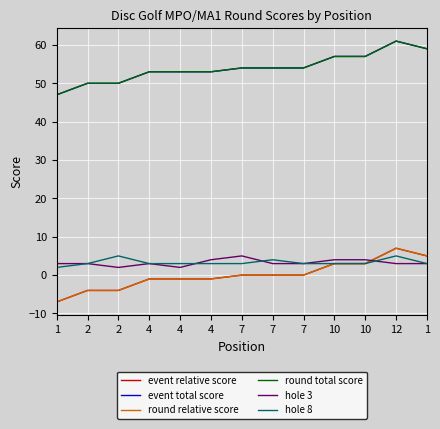

True or false: round relative score and hole 8 cross at least once.

False